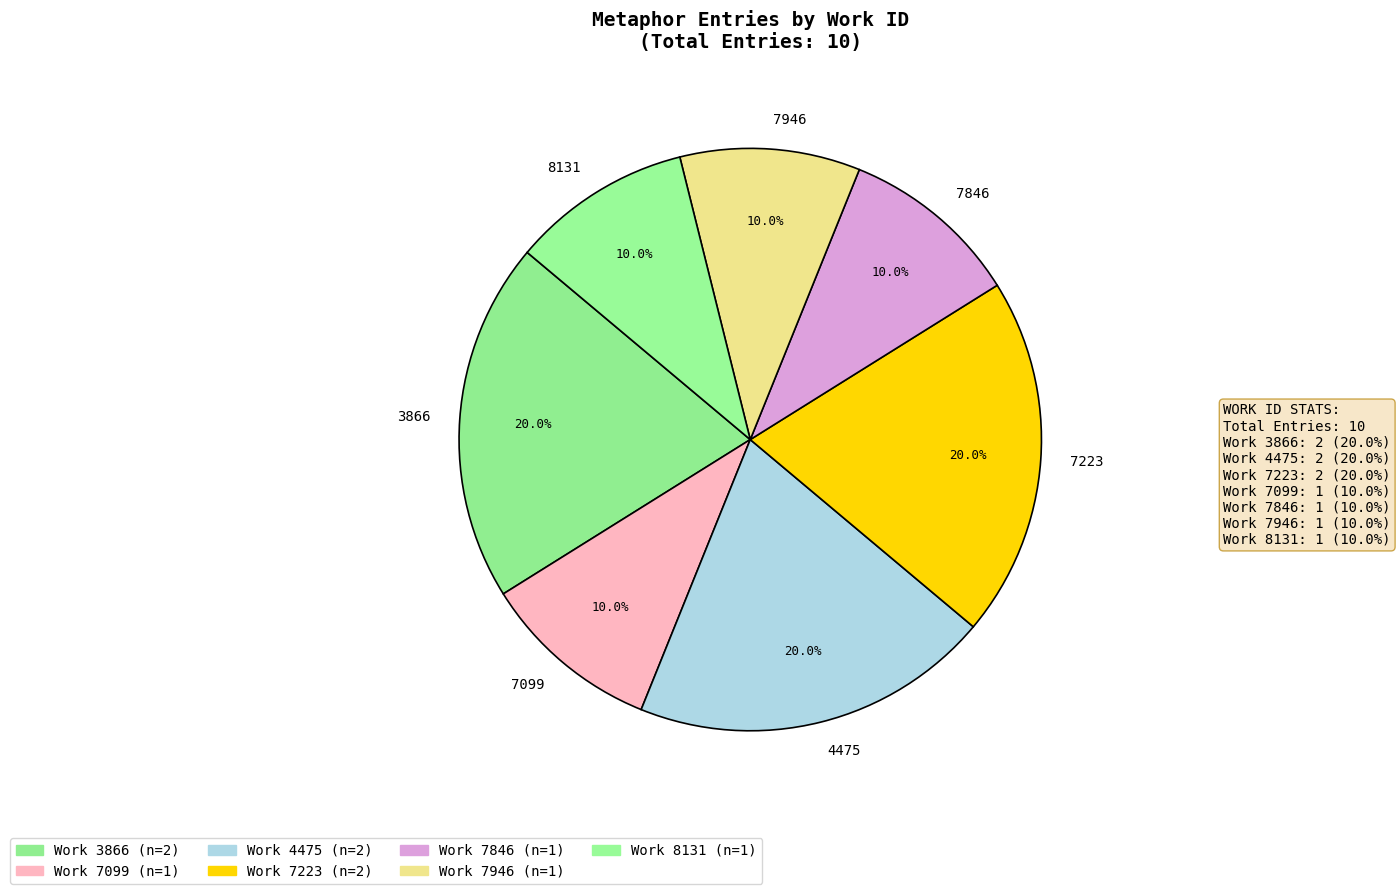

What percentage is the 7223 slice, to the nearest percent?

20%